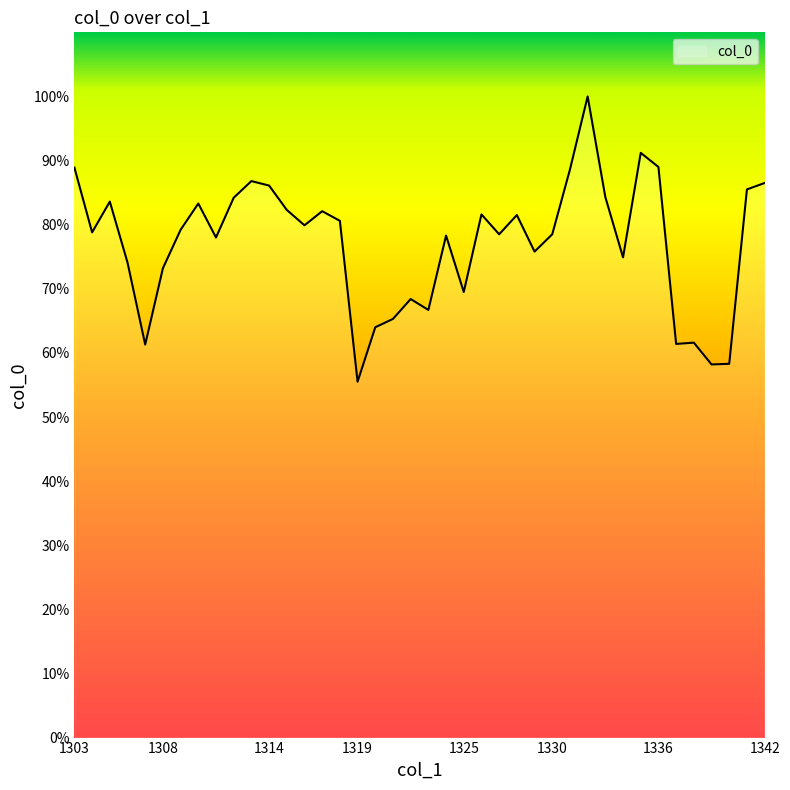

Count the values in the range 0 to 1.

40